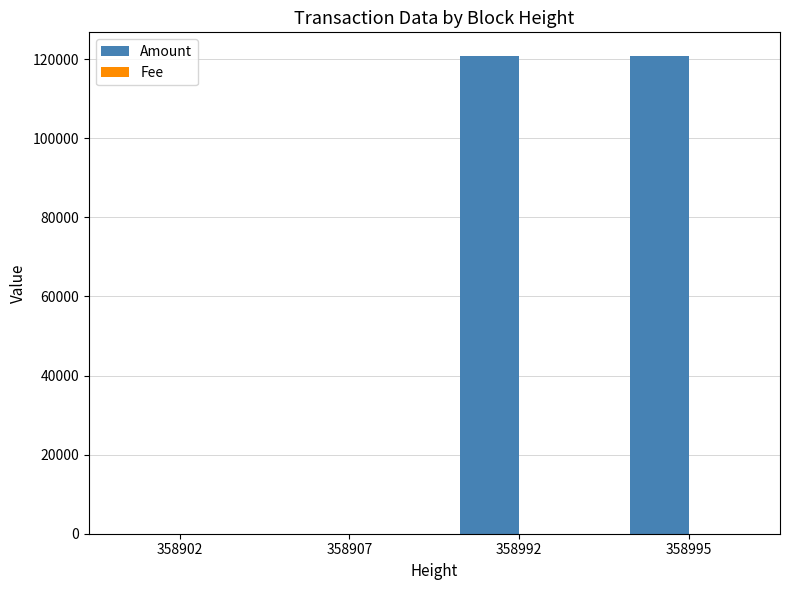

The Amount series shows 120724.2 at 358992. True or false?

True